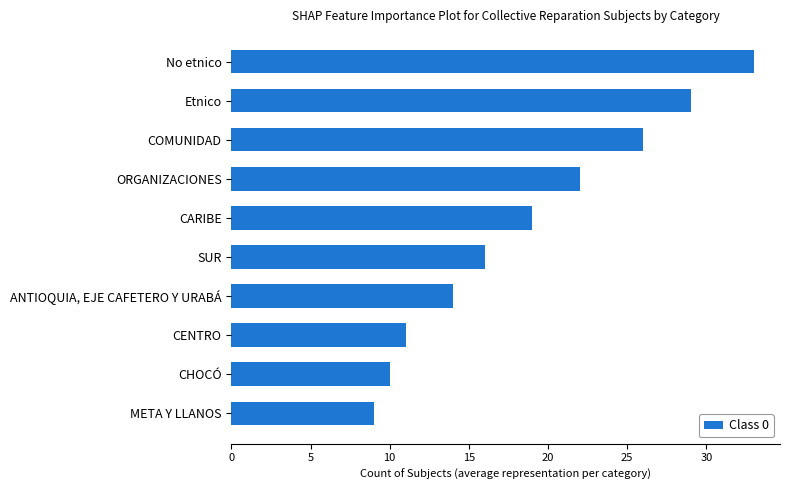

Rank the categories by value from lowest to highest.

META Y LLANOS, CHOCÓ, CENTRO, ANTIOQUIA, EJE CAFETERO Y URABÁ, SUR, CARIBE, ORGANIZACIONES, COMUNIDAD, Etnico, No etnico